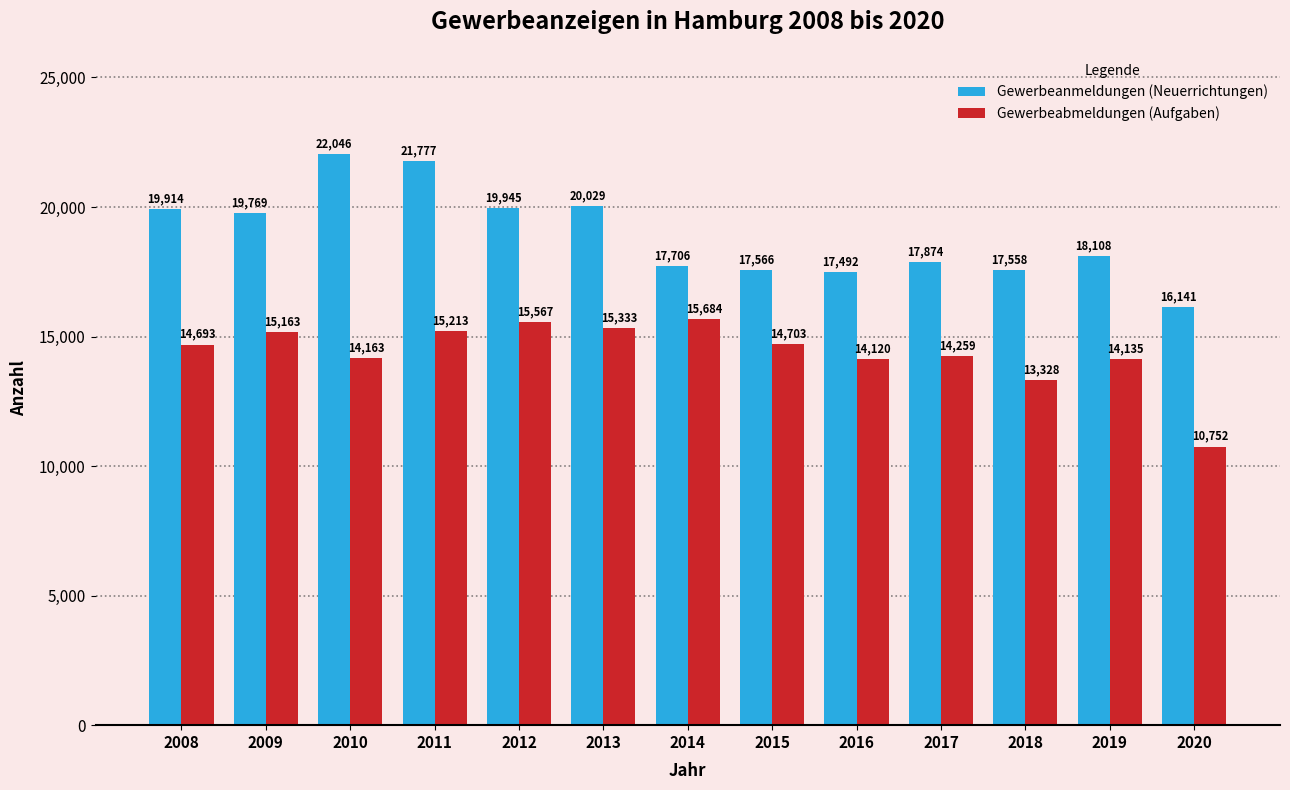

Reading left to right, list all the values displayed in this chart.

Gewerbeanmeldungen (Neuerrichtungen): 19914	19769	22046	21777	19945	20029	17706	17566	17492	17874	17558	18108	16141
Gewerbeabmeldungen (Aufgaben): 14693	15163	14163	15213	15567	15333	15684	14703	14120	14259	13328	14135	10752